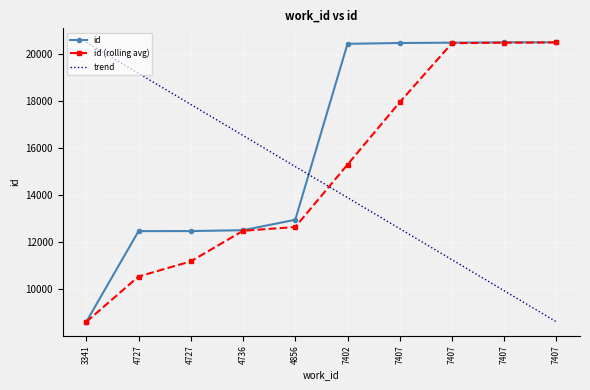

What are all the series names shown in the legend?

id, id (rolling avg), trend